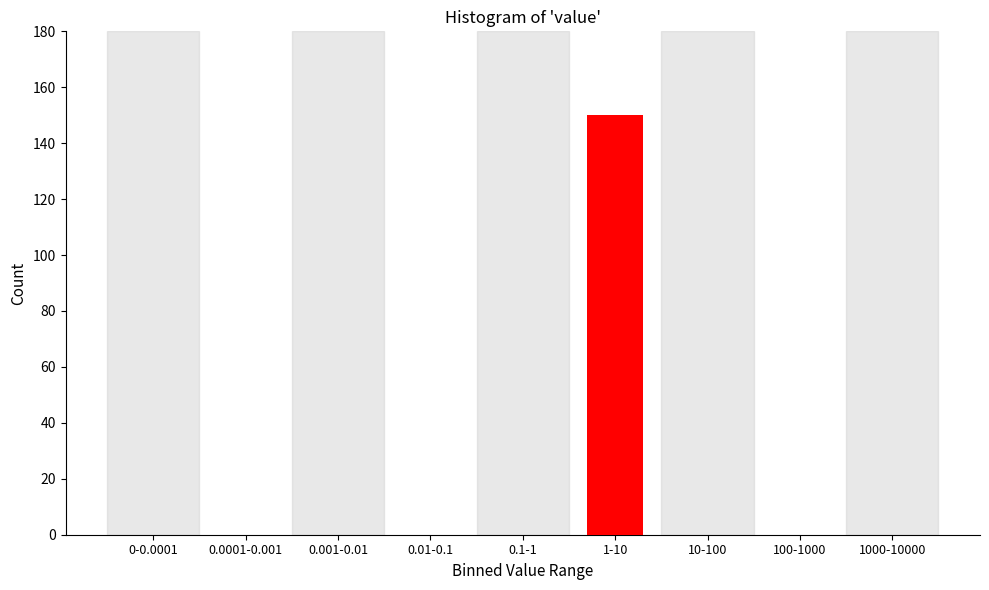

Reading right to left, what are all the values shown in this chart?

1000-10000=0	100-1000=0	10-100=0	1-10=150	0.1-1=0	0.01-0.1=0	0.001-0.01=0	0.0001-0.001=0	0-0.0001=0